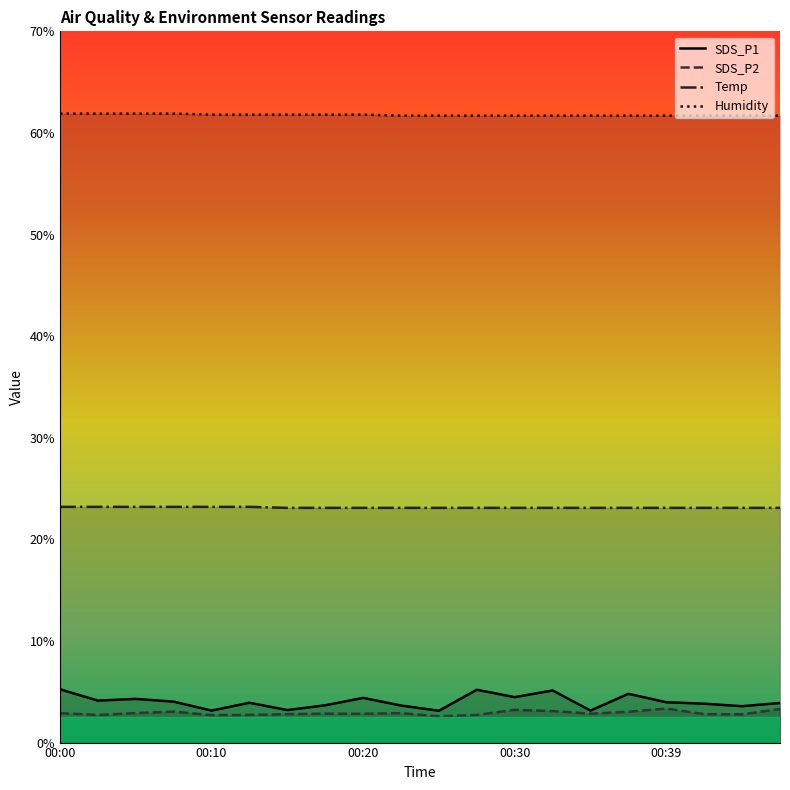

Reading right to left, extract all data points from this chart.

SDS_P1: 3.9	3.6	3.8	4.0	4.8	3.1	5.1	4.5	5.2	3.1	3.6	4.4	3.7	3.2	3.9	3.1	4.0	4.3	4.1	5.2
SDS_P2: 3.3	2.8	2.8	3.4	3.0	2.9	3.1	3.2	2.7	2.6	2.9	2.8	2.9	2.8	2.7	2.7	3.0	2.9	2.7	2.9
Temp: 23.1	23.1	23.1	23.1	23.1	23.1	23.1	23.1	23.1	23.1	23.1	23.1	23.1	23.1	23.2	23.2	23.2	23.2	23.2	23.2
Humidity: 61.7	61.7	61.7	61.7	61.7	61.7	61.7	61.7	61.7	61.7	61.7	61.8	61.8	61.8	61.8	61.8	61.9	61.9	61.9	61.9